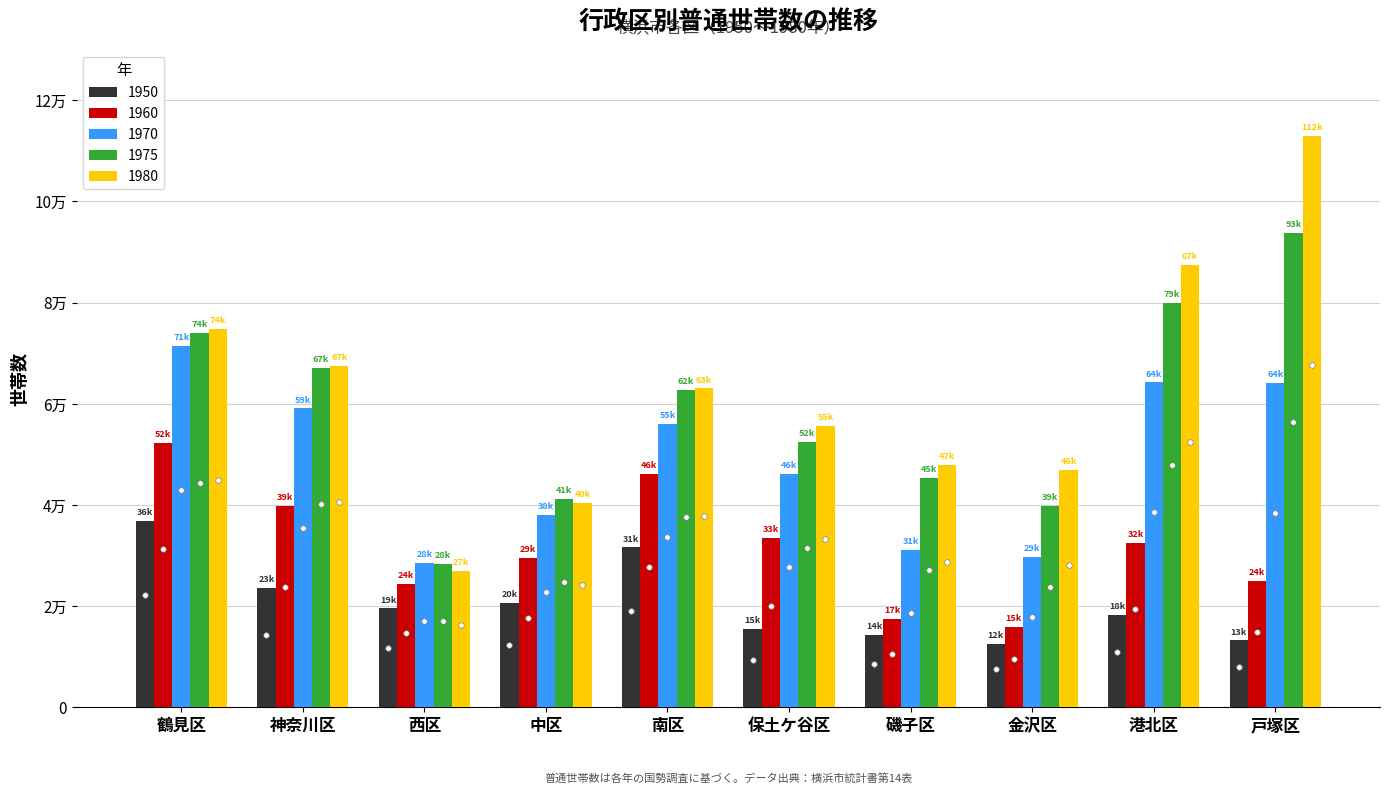

Does the chart contain any negative values?

No